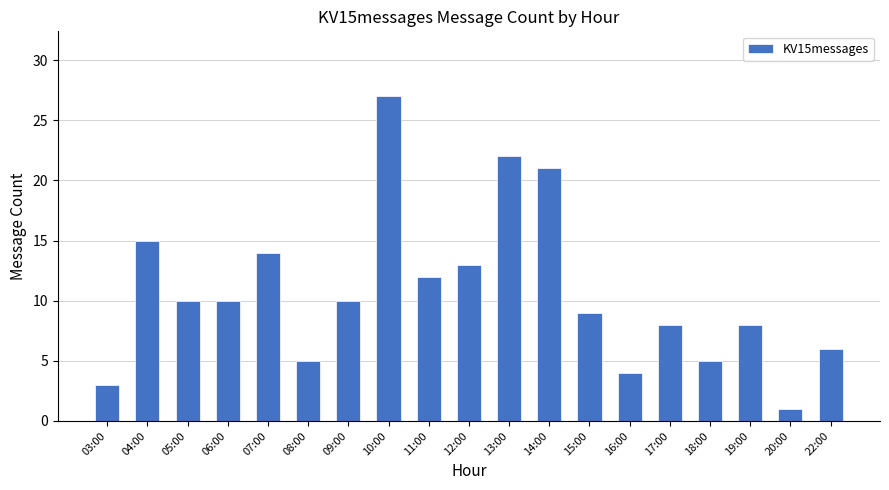

What is the change in value from 15:00 to 16:00?

-5